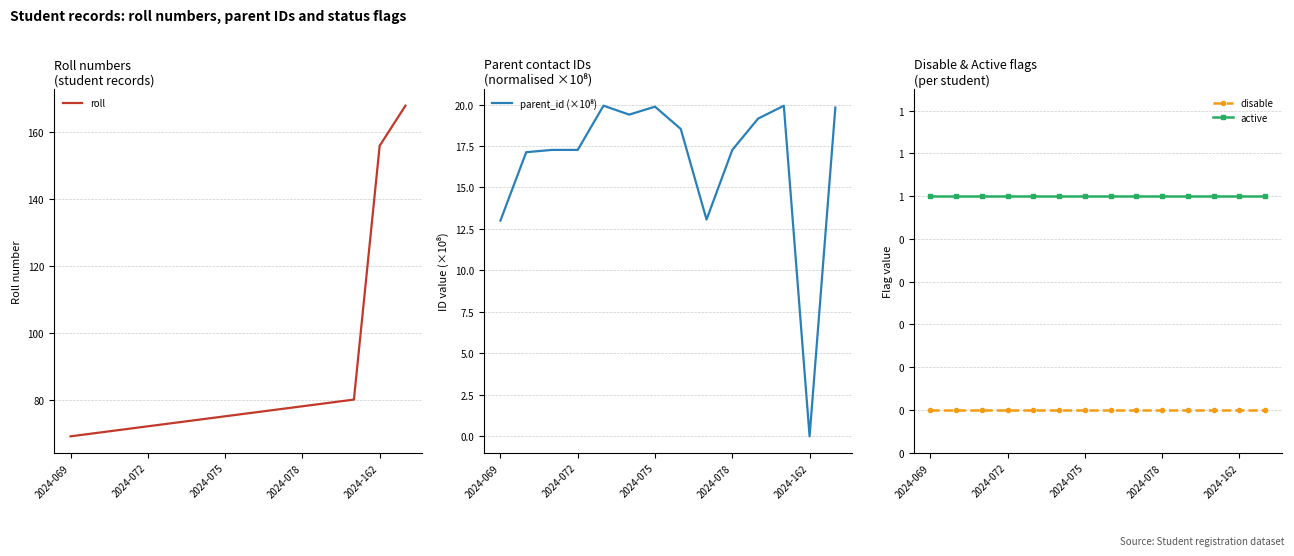

Does the chart have visible grid lines?

Yes